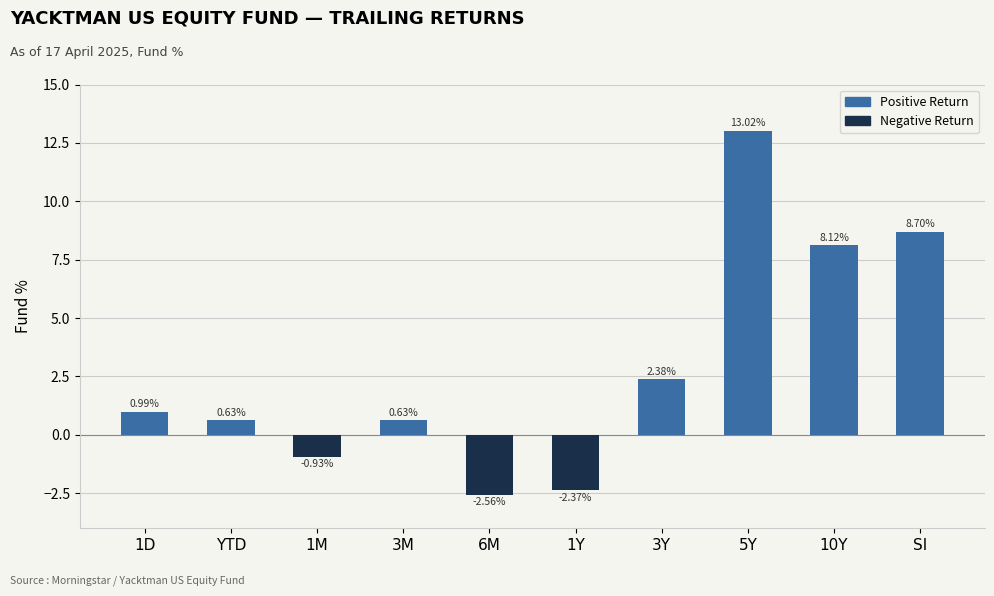

What is the label of the 8th bar from the left?

5Y